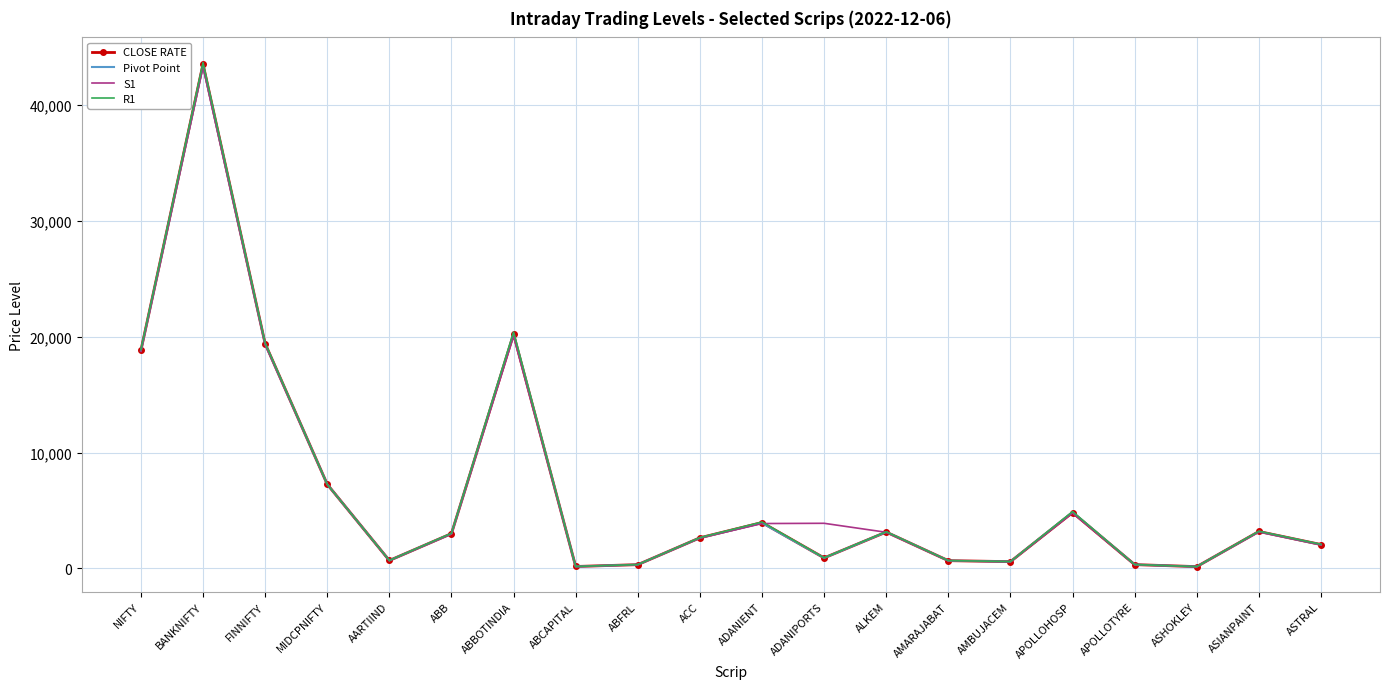

What is the approximate value of Pivot Point at ASIANPAINT?

3170.4